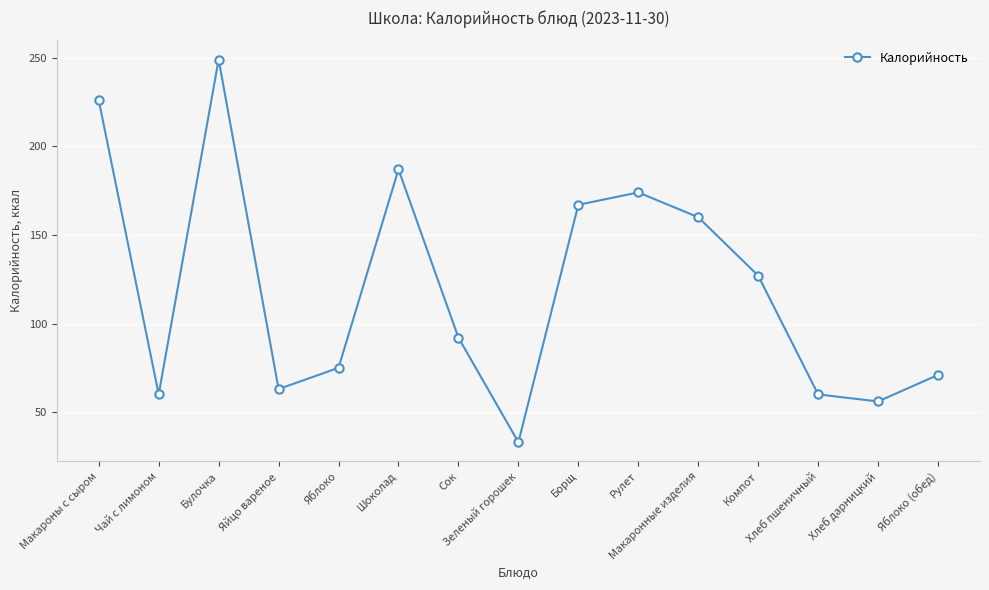

What is the change in value from Макароны с сыром to Яблоко (обед)?

-155